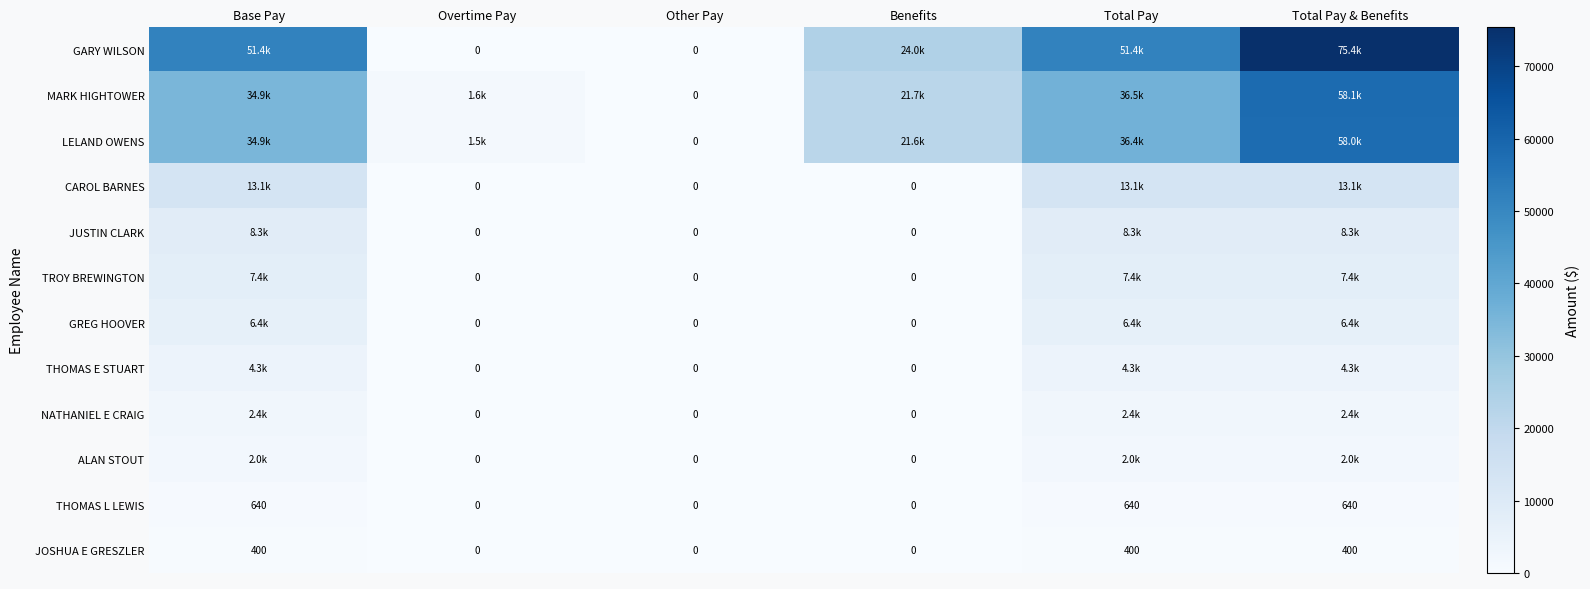

What is the sum of all JUSTIN CLARK values?

24847.5